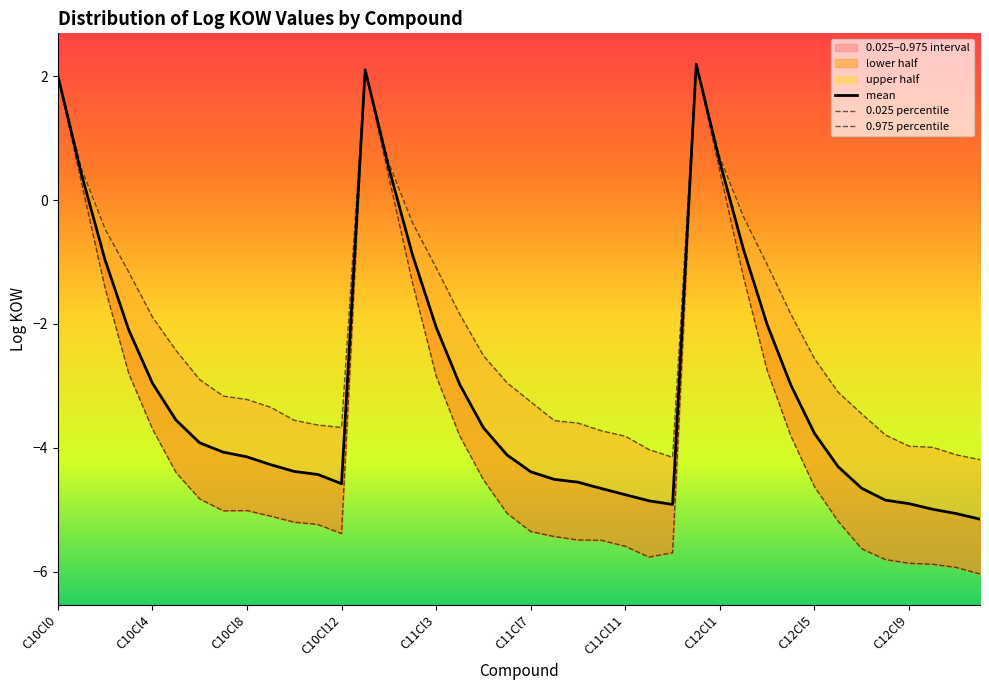

The value of 0.025 percentile at 30 is -2.8. True or false?

True